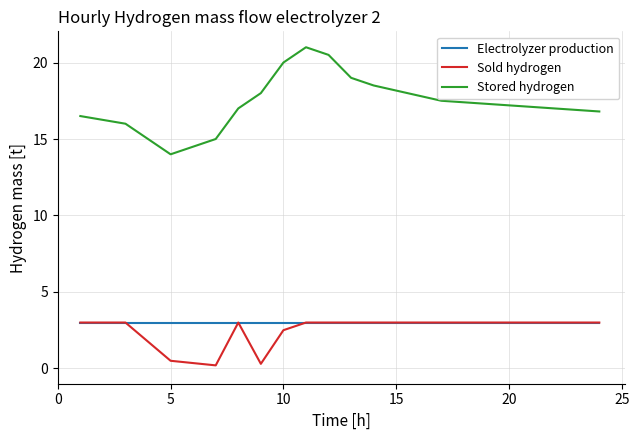

What is the maximum value shown in the chart?

21.0